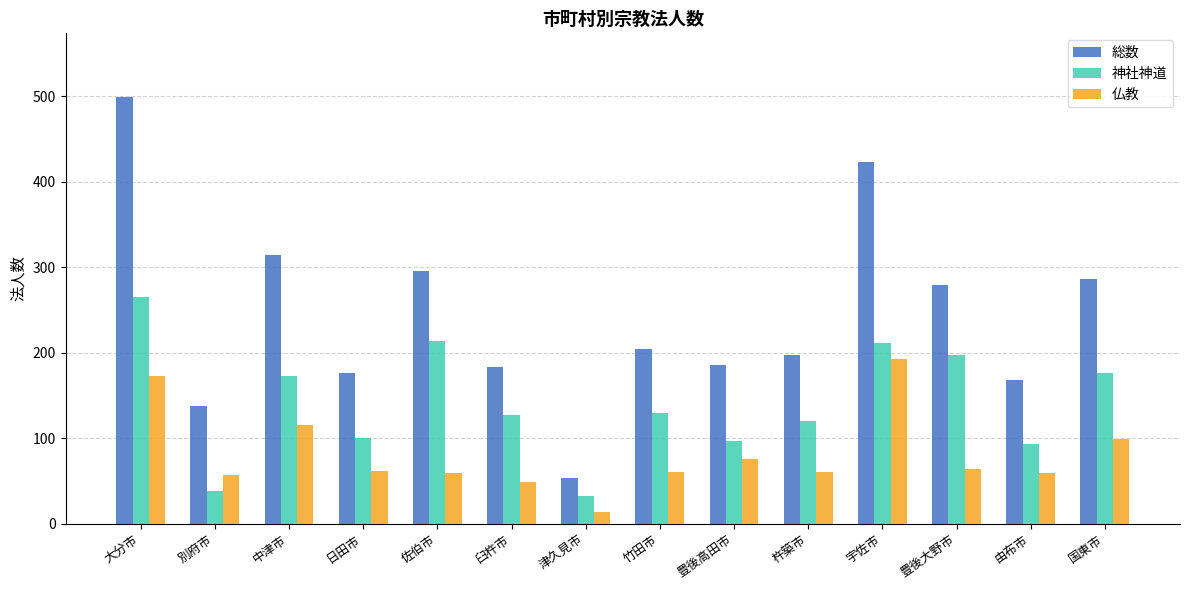

Which series has the largest total across all categories?

総数